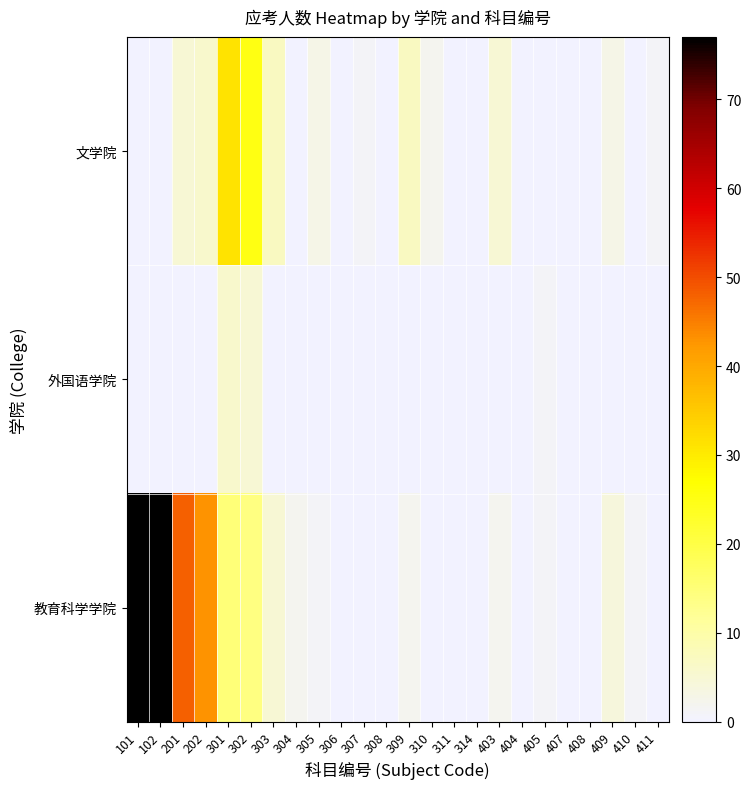

Which series has the widest spread of values?

教育科学学院